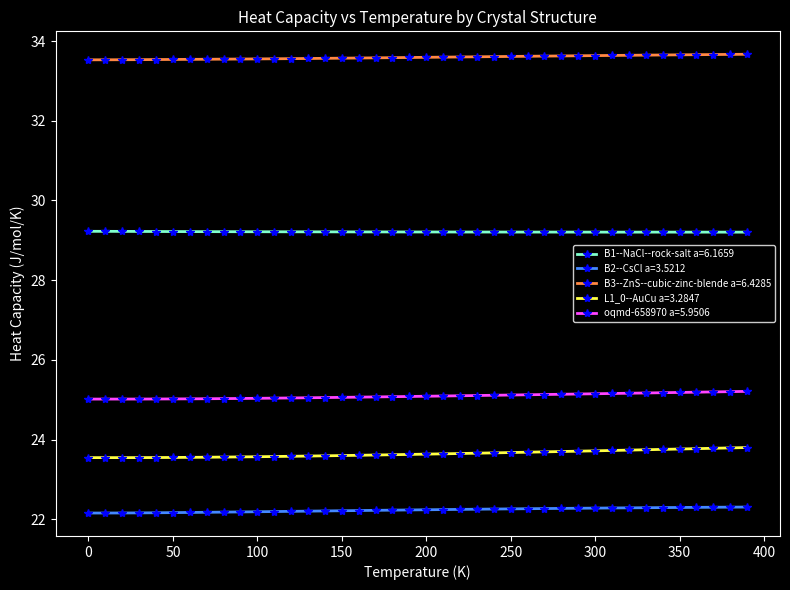

What is the value of the B3--ZnS--cubic-zinc-blende a=6.4285 point at the 4th from the left?

33.5